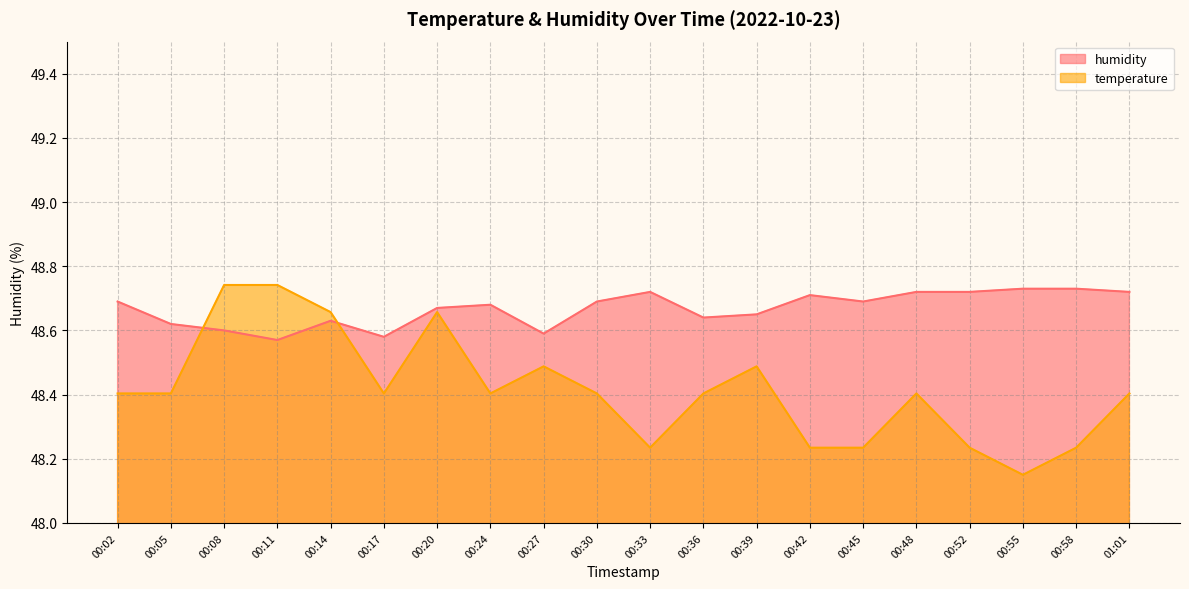

What are all the series names shown in the legend?

humidity, temperature